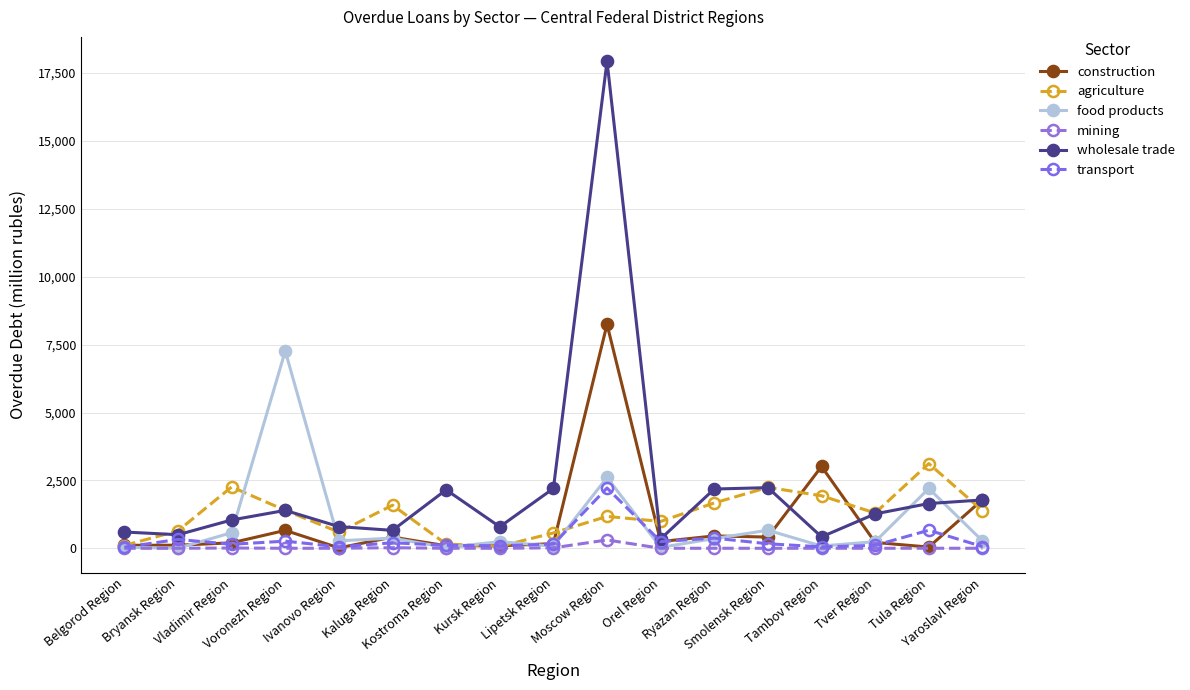

How many lines are shown in the chart?

6